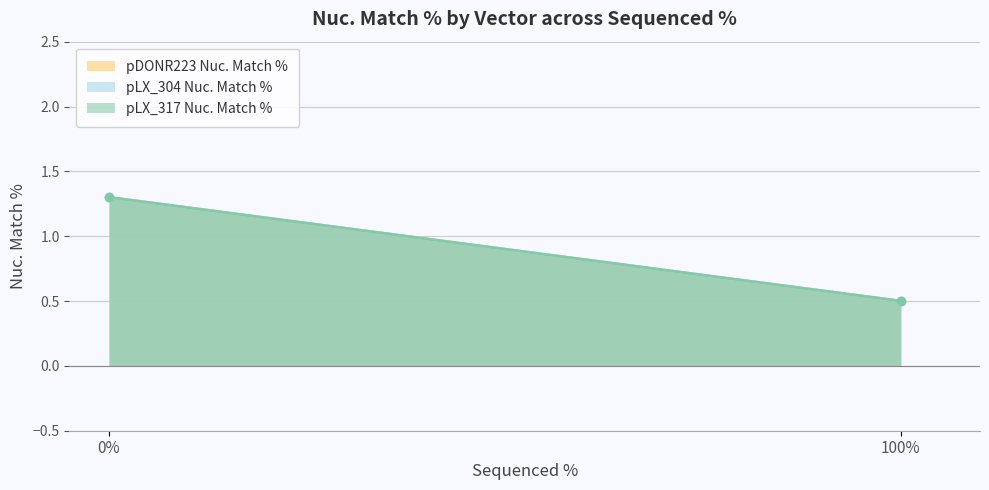

What is the difference between the maximum and minimum values in the pLX_304 Nuc. Match % series?

0.8